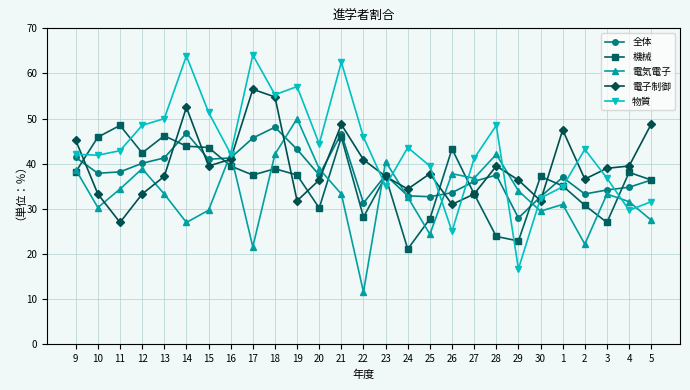

Is the value of 全体 at 12 greater than the value of 電子制御 at 16?

No